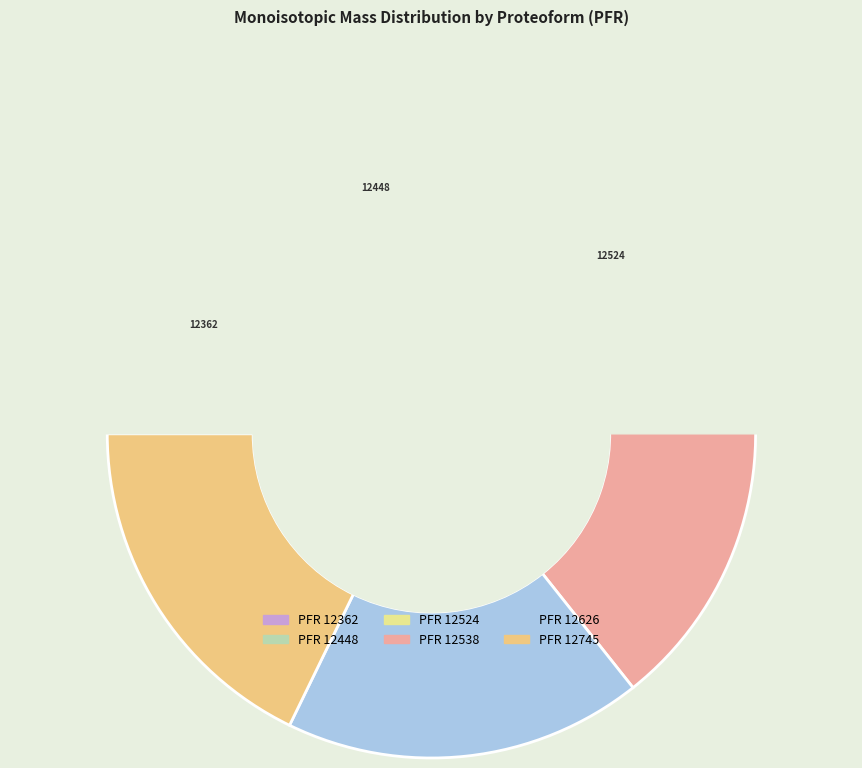

How many slices are in this pie chart?

6